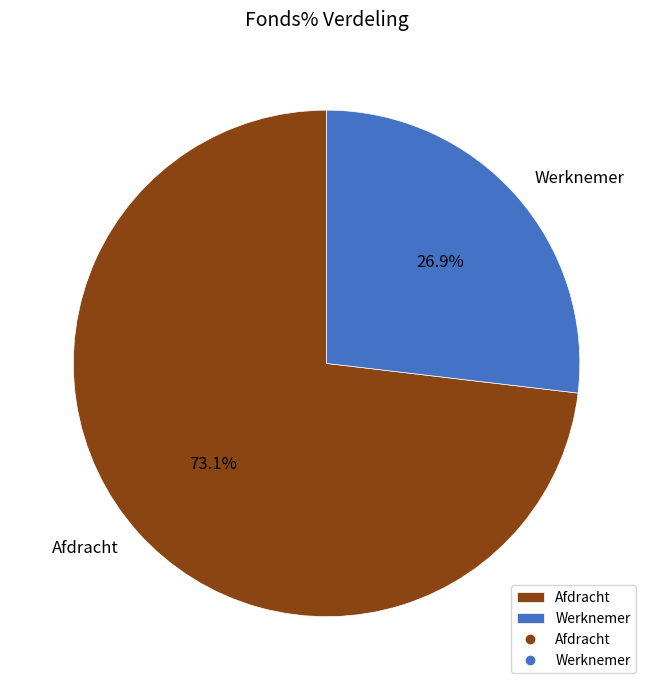

What portion of the pie excludes Afdracht?

26.9%